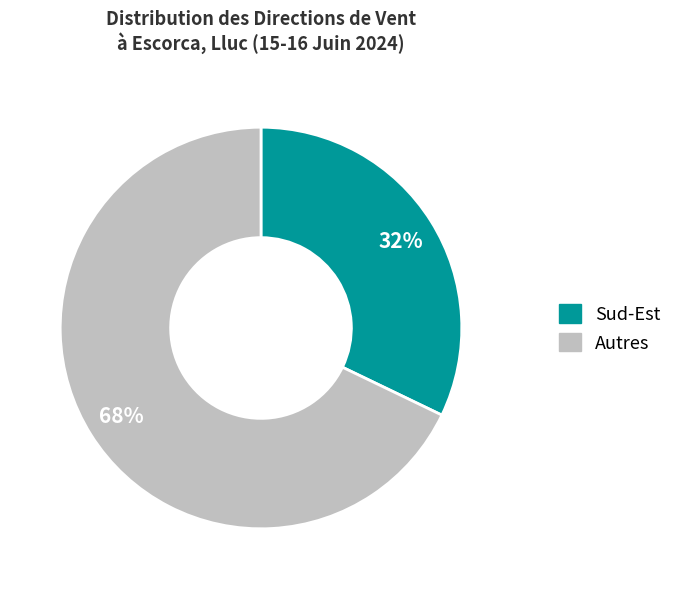

Is there any slice that represents more than half of the pie?

Yes